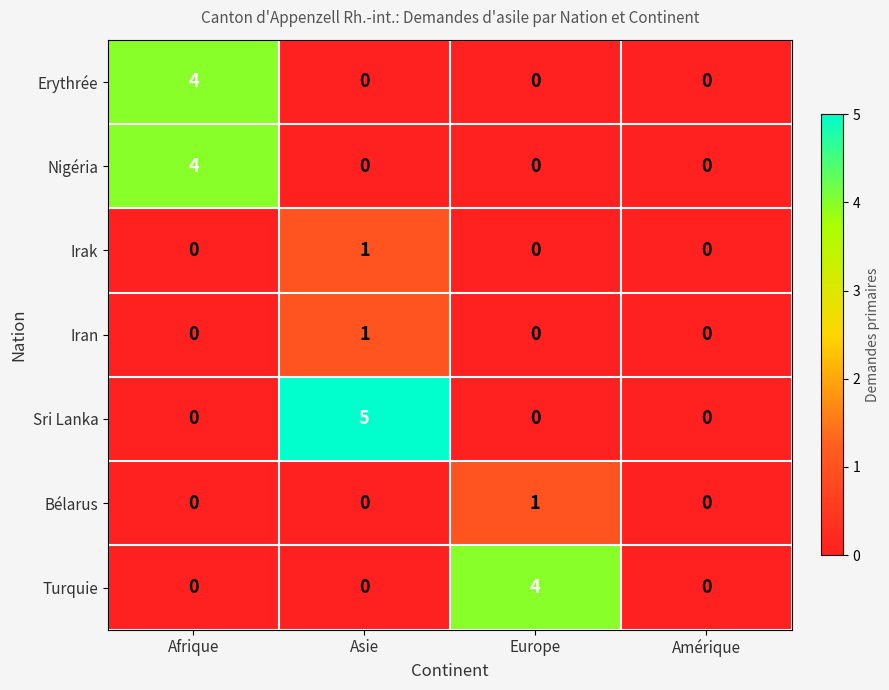

Reading left to right, extract all data points from this chart.

Erythrée: Afrique=4	Asie=0	Europe=0	Amérique=0
Nigéria: Afrique=4	Asie=0	Europe=0	Amérique=0
Irak: Afrique=0	Asie=1	Europe=0	Amérique=0
Iran: Afrique=0	Asie=1	Europe=0	Amérique=0
Sri Lanka: Afrique=0	Asie=5	Europe=0	Amérique=0
Bélarus: Afrique=0	Asie=0	Europe=1	Amérique=0
Turquie: Afrique=0	Asie=0	Europe=4	Amérique=0